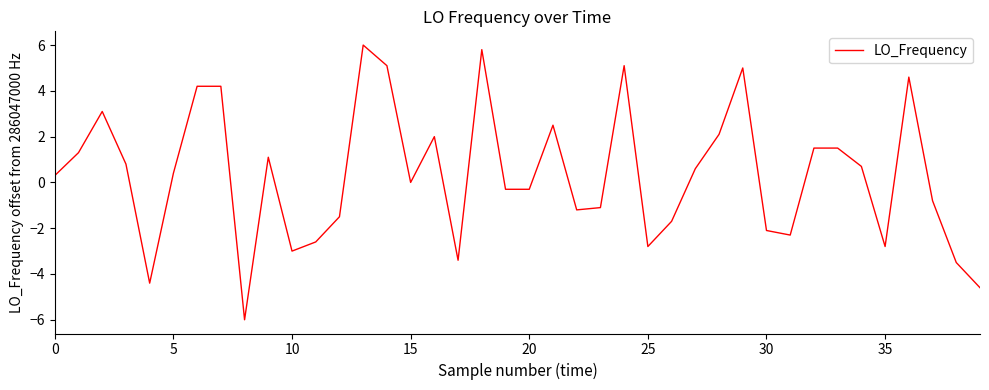

What is the minimum value shown in the chart?

-6.0